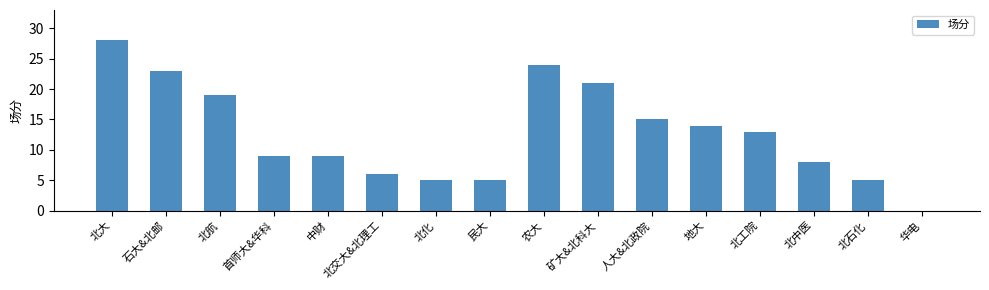

True or false: the data shows 0 at 华电.

True